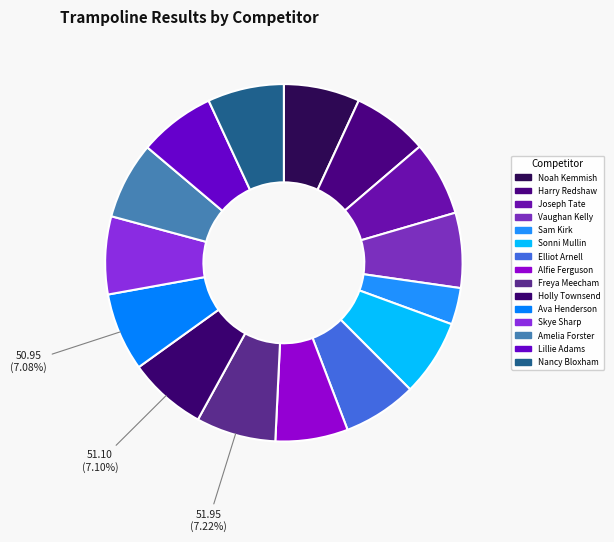

Approximately how many times larger is the value at Noah Kemmish compared to Vaughan Kelly?

1.0